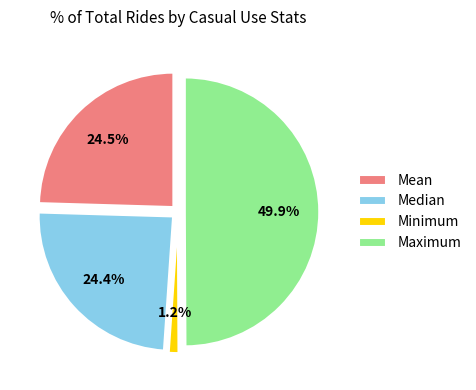

Rank the categories by value from highest to lowest.

Maximum, Mean, Median, Minimum